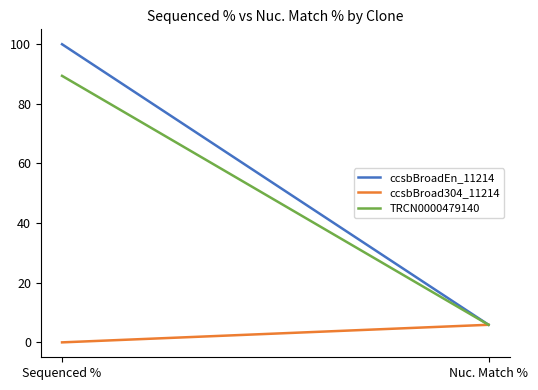

Rank the series by their maximum value, from highest to lowest.

ccsbBroadEn_11214, TRCN0000479140, ccsbBroad304_11214